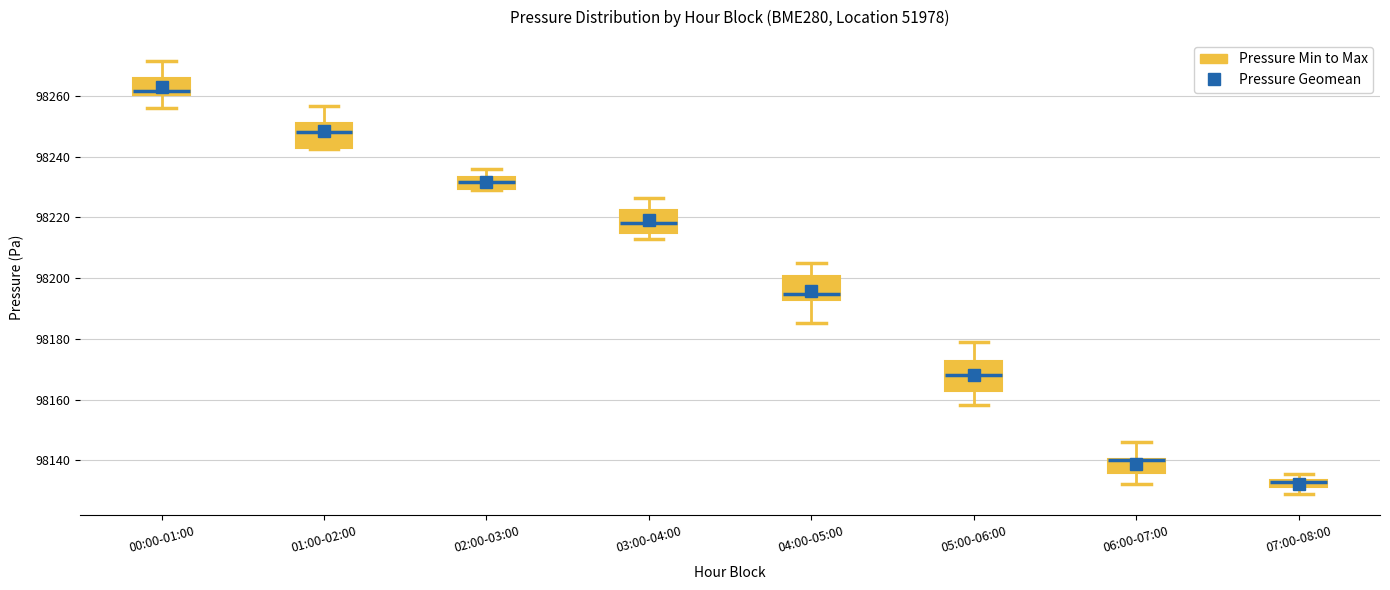

Where does the upper whisker of the box for 03:00-04:00 end on the y-axis? The values are not printed on the chart, so give them approximately, as read against the axis.

98226